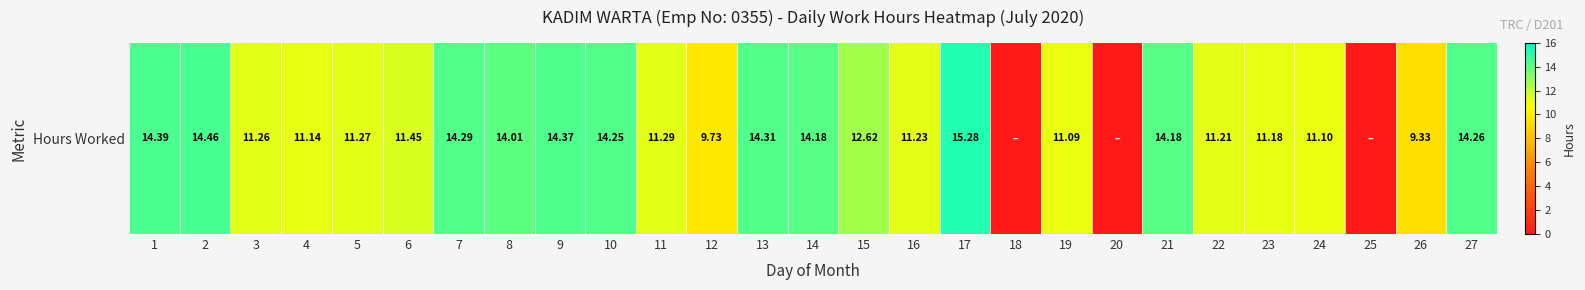

Reading left to right, extract all data points from this chart.

1=14.4	2=14.5	3=11.3	4=11.1	5=11.3	6=11.4	7=14.3	8=14.0	9=14.4	10=14.2	11=11.3	12=9.7	13=14.3	14=14.2	15=12.6	16=11.2	17=15.3	18=0.0	19=11.1	20=0.0	21=14.2	22=11.2	23=11.2	24=11.1	25=0.0	26=9.3	27=14.3